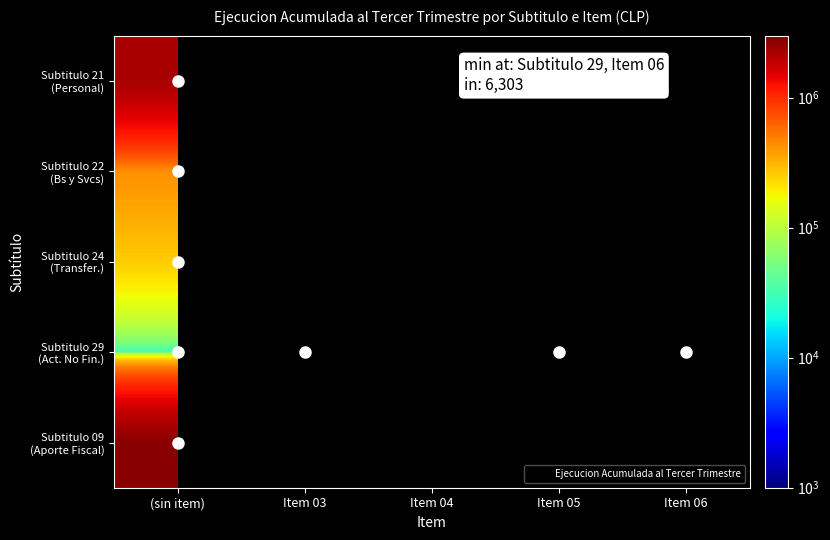

Rank the series by their maximum value, from highest to lowest.

Subtitulo 09 (Aporte Fiscal), Subtitulo 21 (Personal), Subtitulo 22 (Bs y Svcs), Subtitulo 24 (Transfer.), Subtitulo 29 (Act. No Fin.)